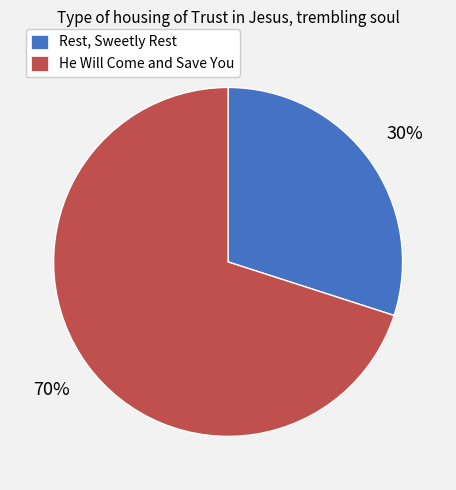

Do He Will Come and Save You and Rest, Sweetly Rest together represent more than half of the pie?

Yes